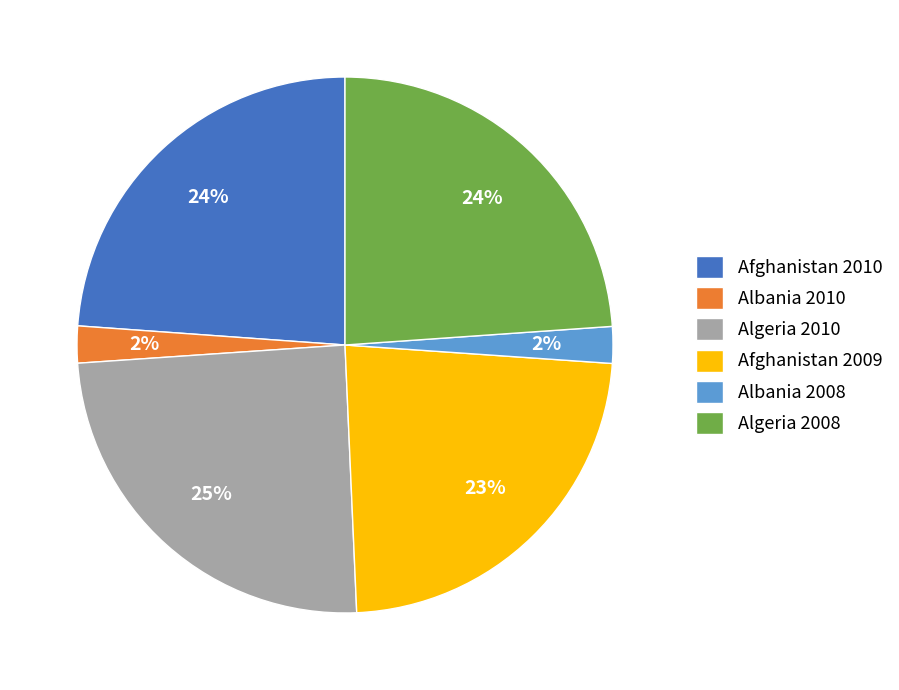

Between Afghanistan 2010 and Albania 2008, which is larger?

Afghanistan 2010